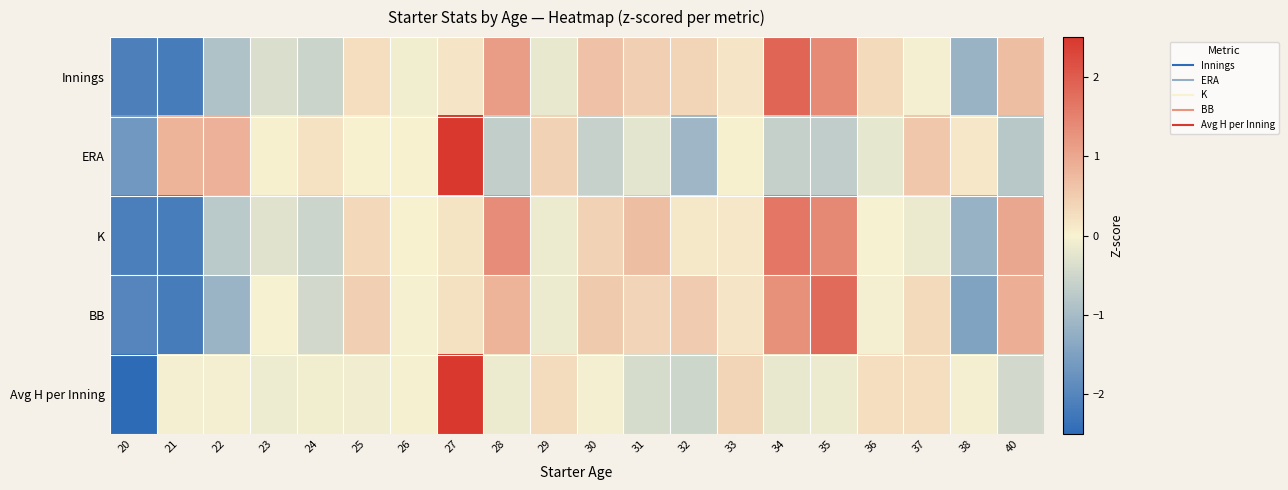

Between 22 and 25, which is larger?

25